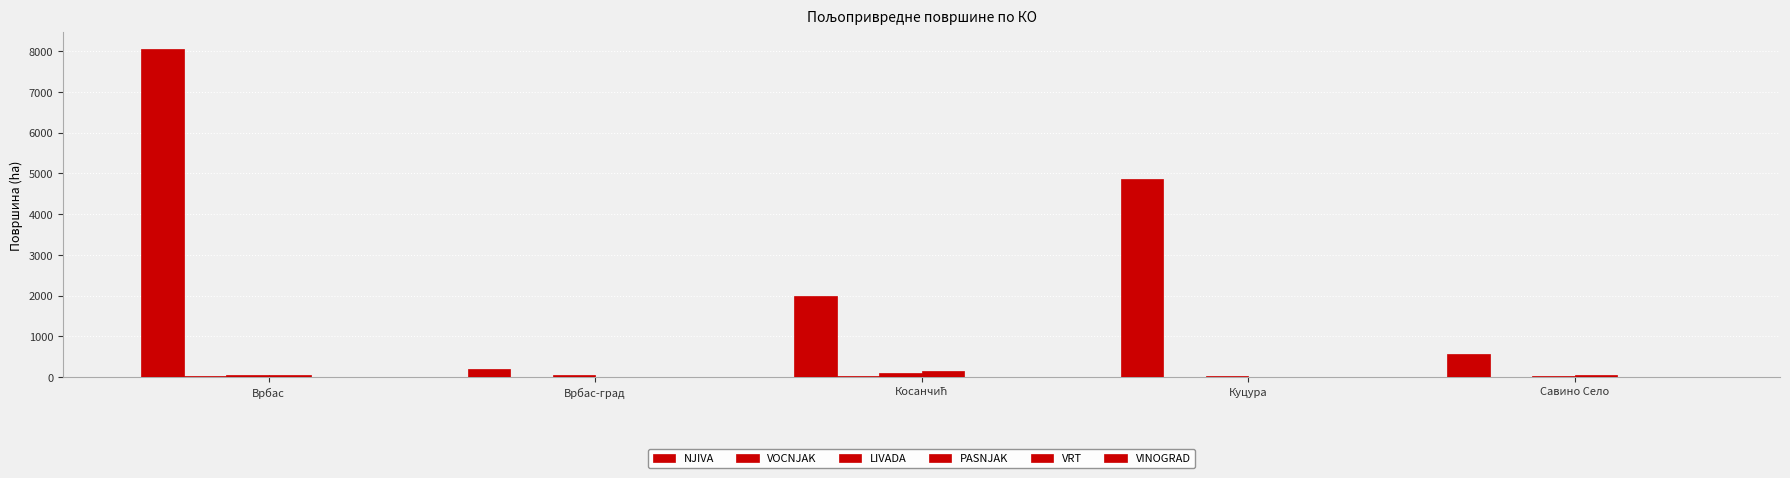

At which category does the chart reach its minimum across all series?

Врбас